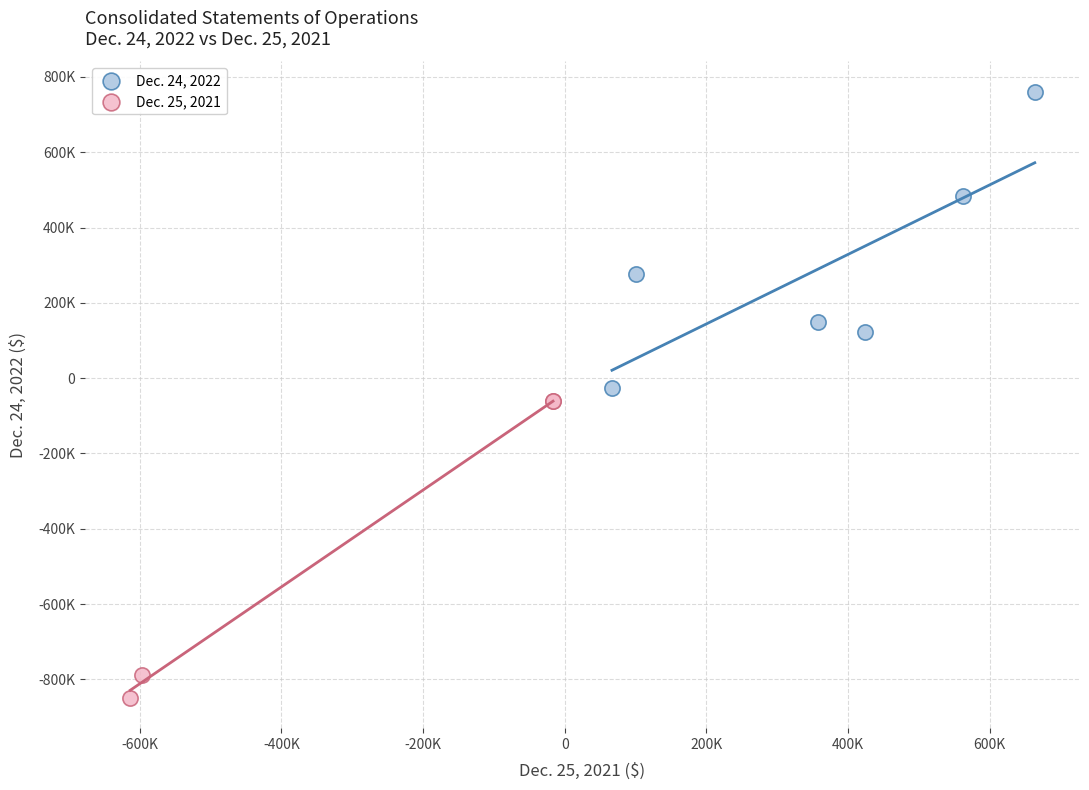

What are all the series names shown in the legend?

Dec. 24, 2022, Dec. 25, 2021